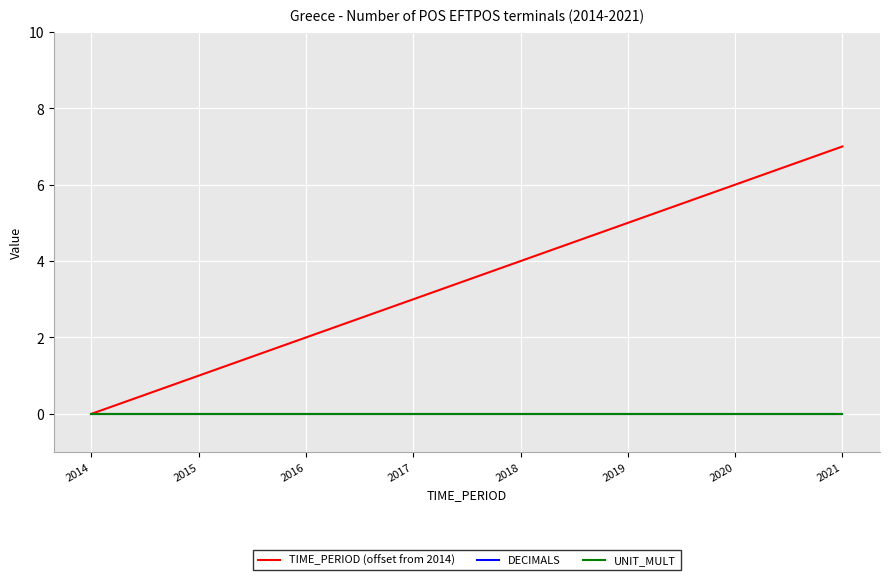

Does the chart display data point markers on the line(s)?

No